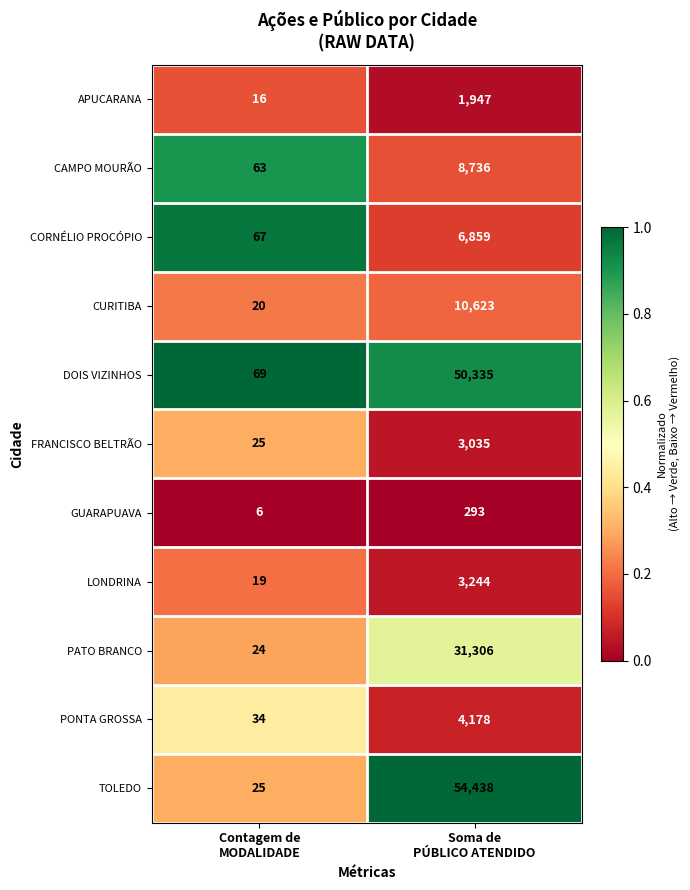

Which series has the largest total across all categories?

TOLEDO